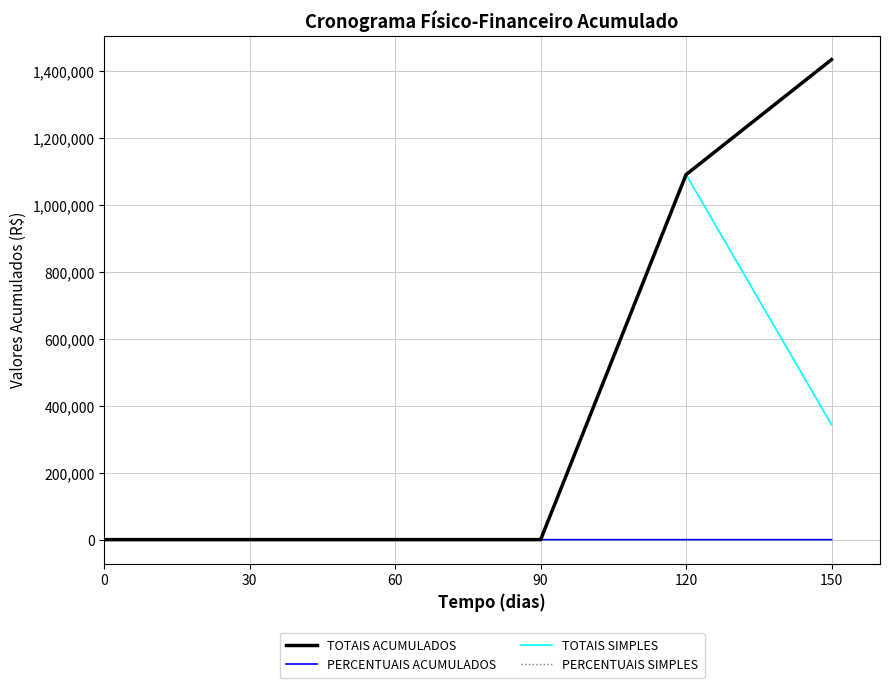

The value of PERCENTUAIS SIMPLES at 30 is 0.0. True or false?

True